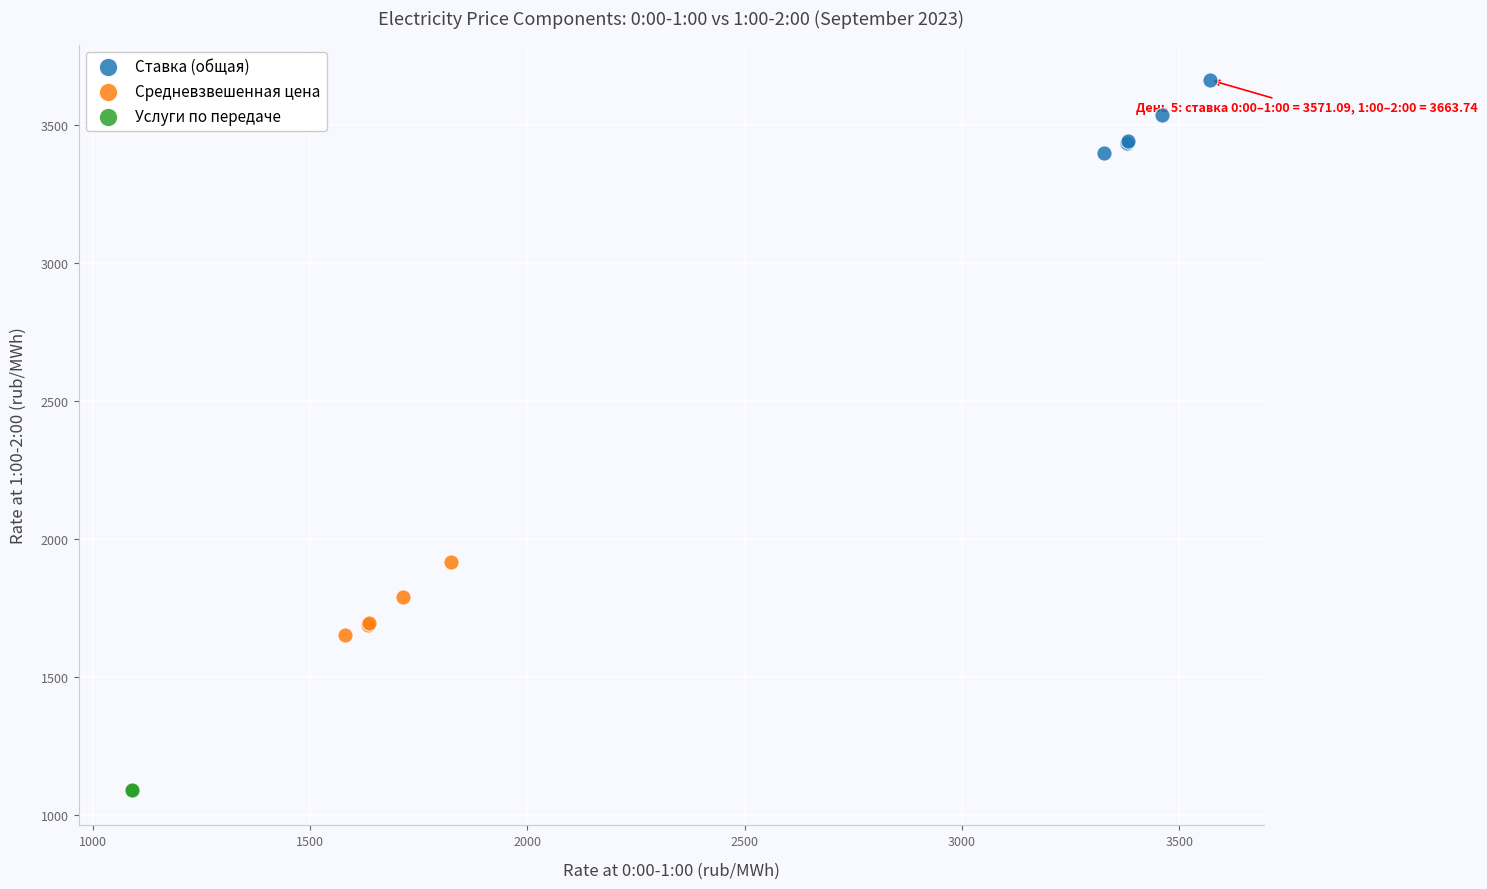

Which series contains the highest Y value?

Ставка (общая)